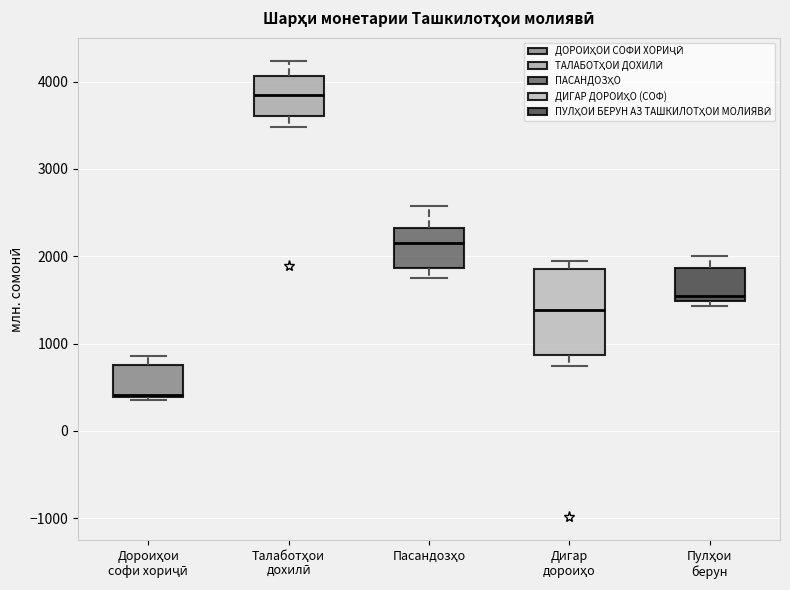

Which box has the highest median line?

Талаботҳои дохилӣ